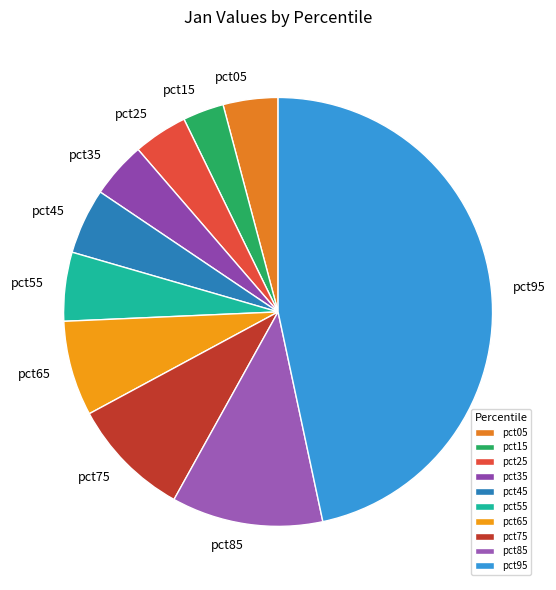

Between pct05 and pct55, which is larger?

pct55